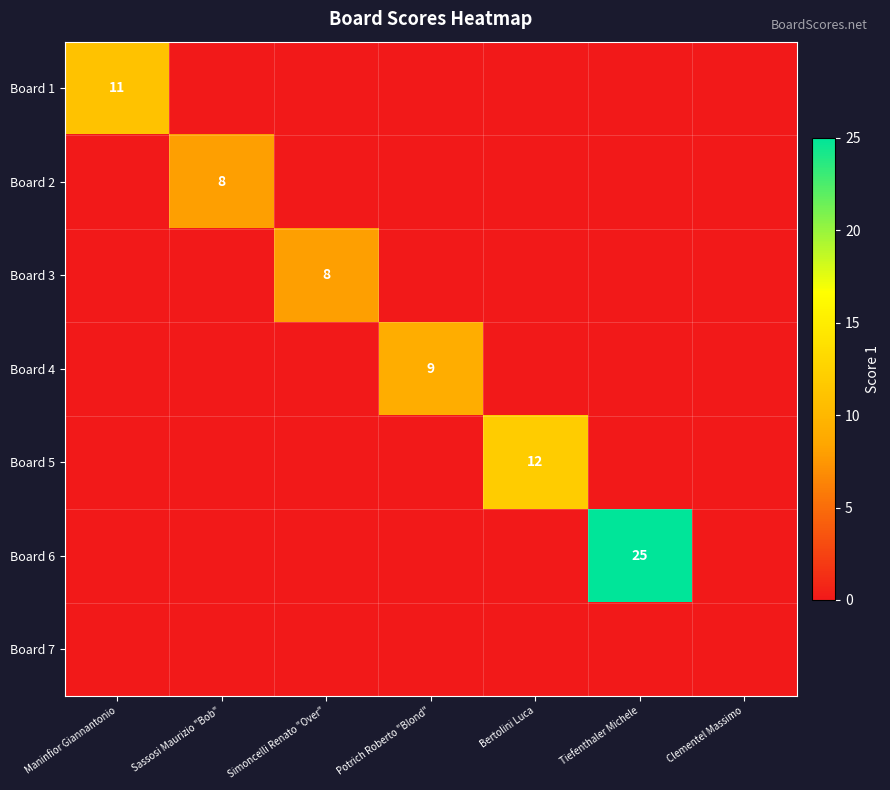

At which category is the sum across all series the highest?

Tiefenthaler Michele